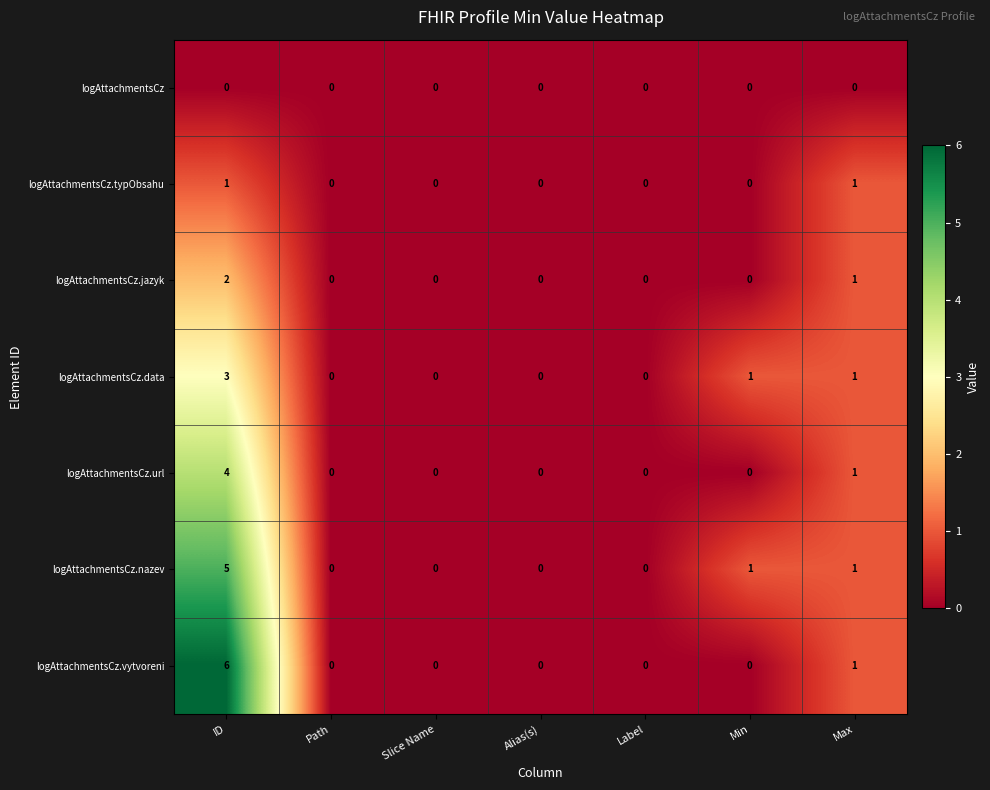

How many data points does each series have?

7